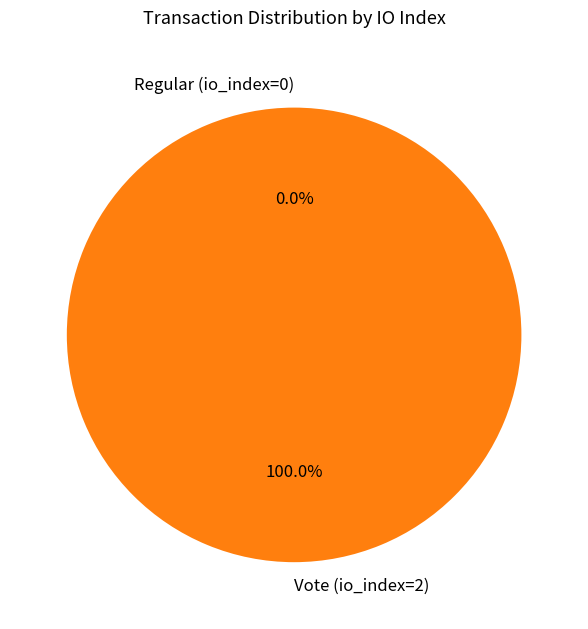

Does Vote (io_index=2) account for over 50% of the chart?

Yes